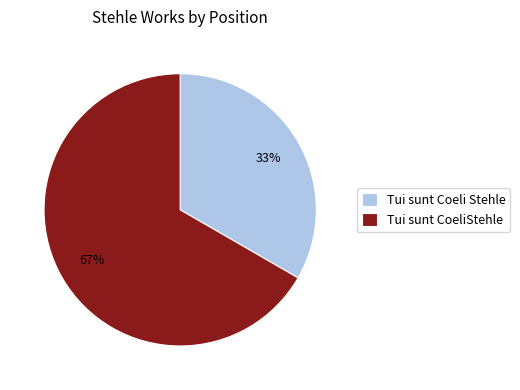

What is the ratio of the value at Tui sunt Coeli Stehle to the value at Tui sunt CoeliStehle?

0.5